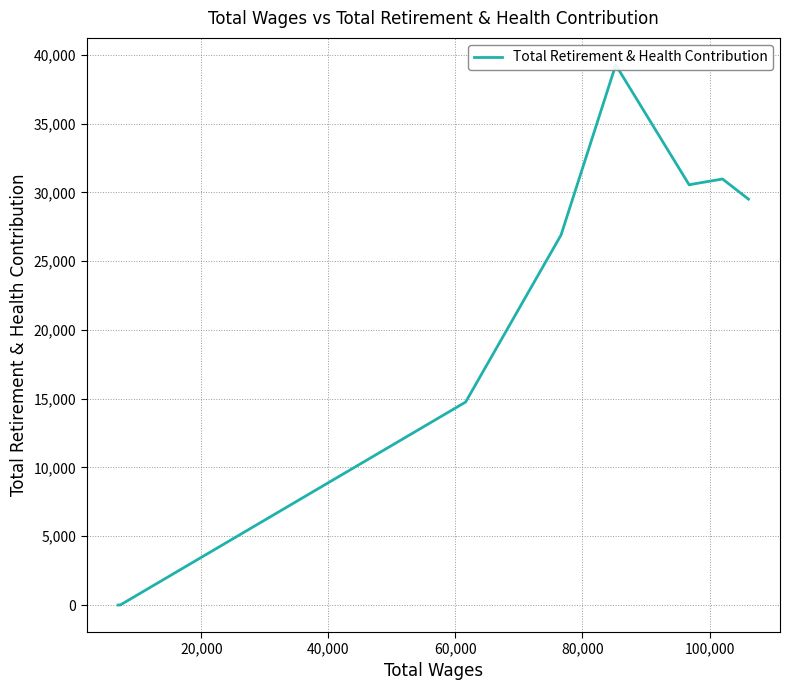

The chart shows a value of 22969 at 120,000. True or false?

False